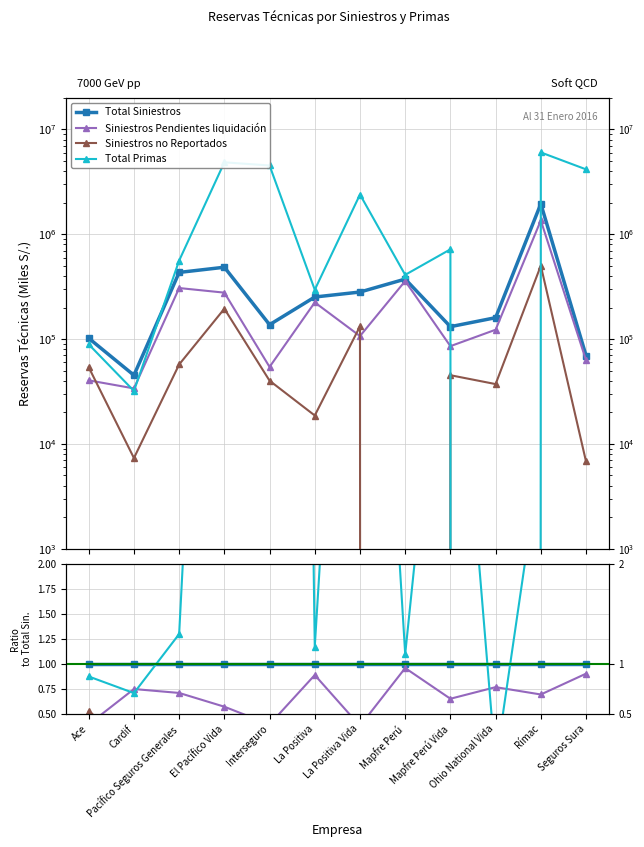

True or false: Total Primas has more than 1 points higher than both neighbors.

True